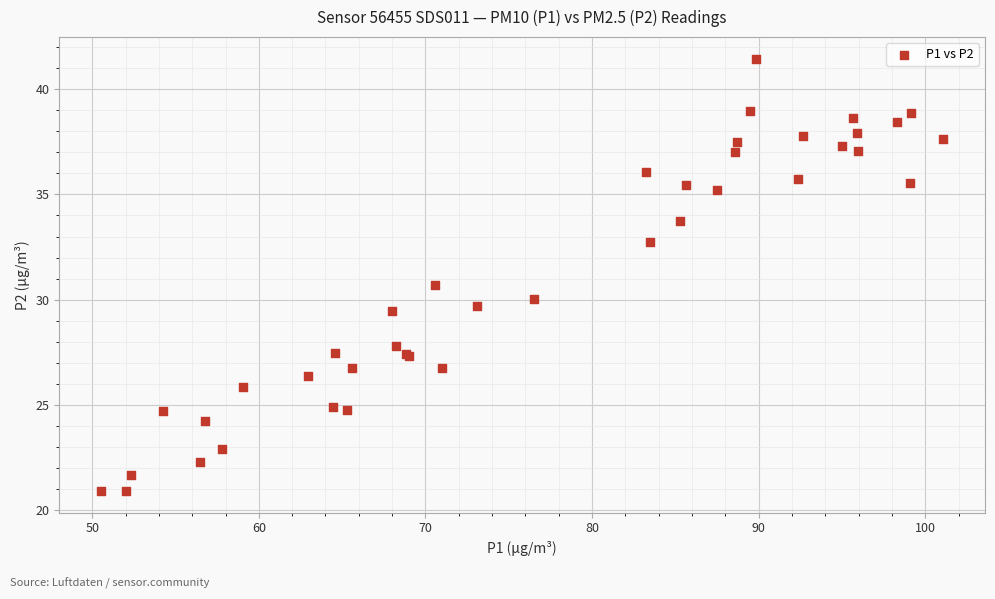

What Y value in the scatter plot is closest to 31?

30.7